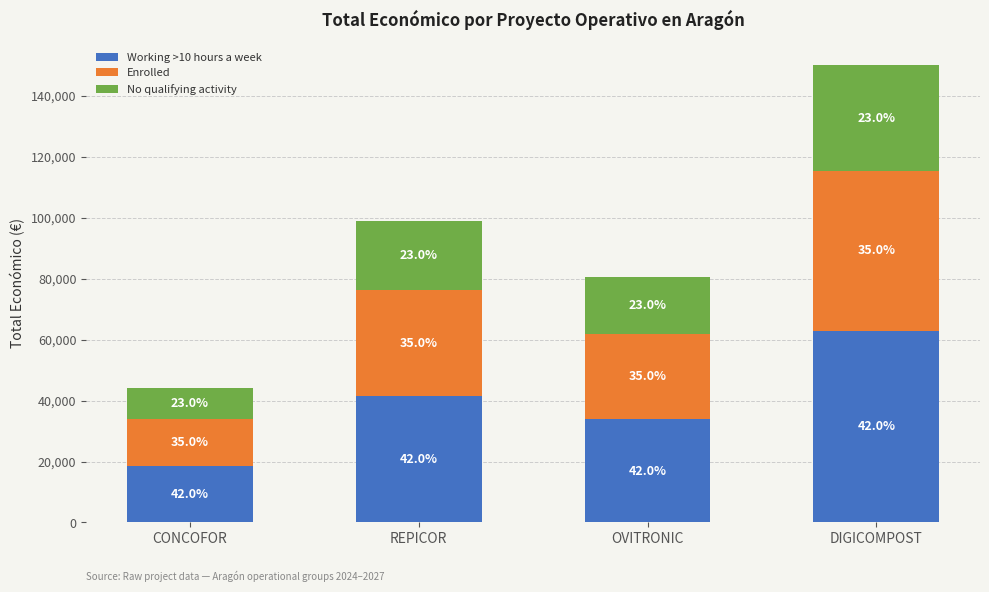

Does the chart contain stacked bars?

Yes